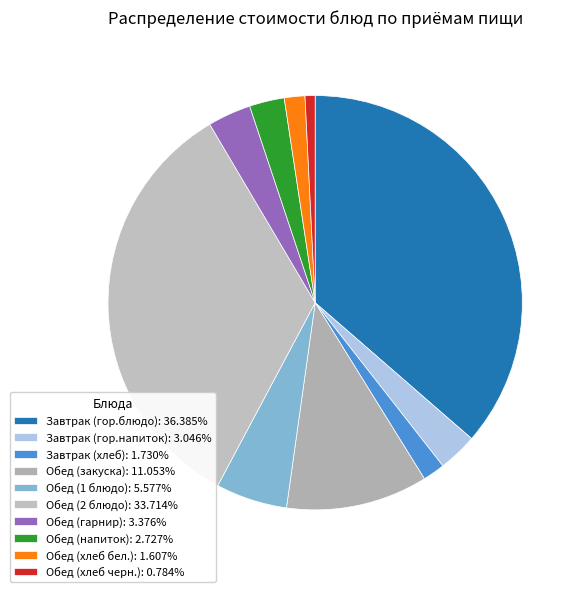

Is it true that Обед (2 блюдо) is 44% of the pie?

False